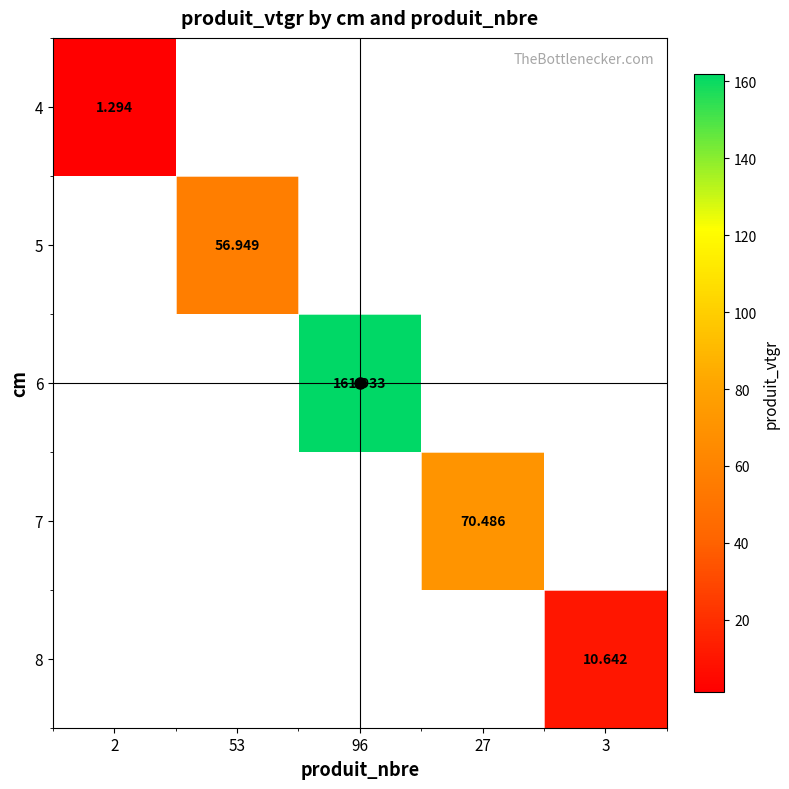

Is the value of 8 at 2 greater than the value of 6 at 96?

No